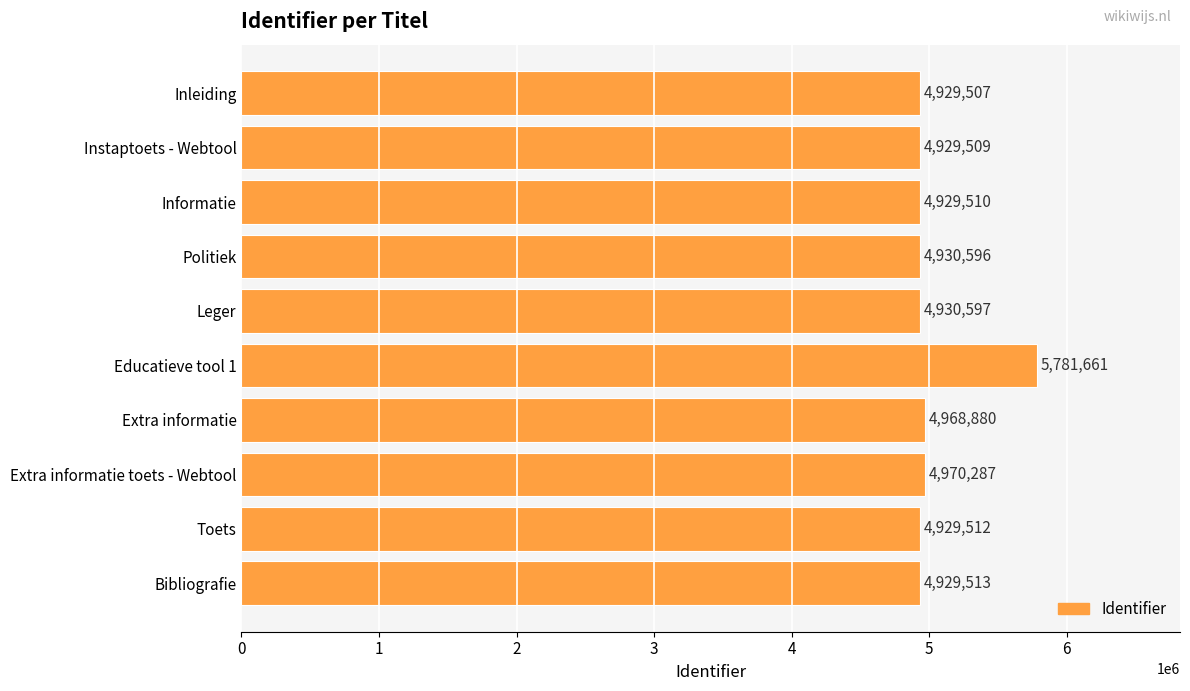

What value does the data have at Leger?

4930597